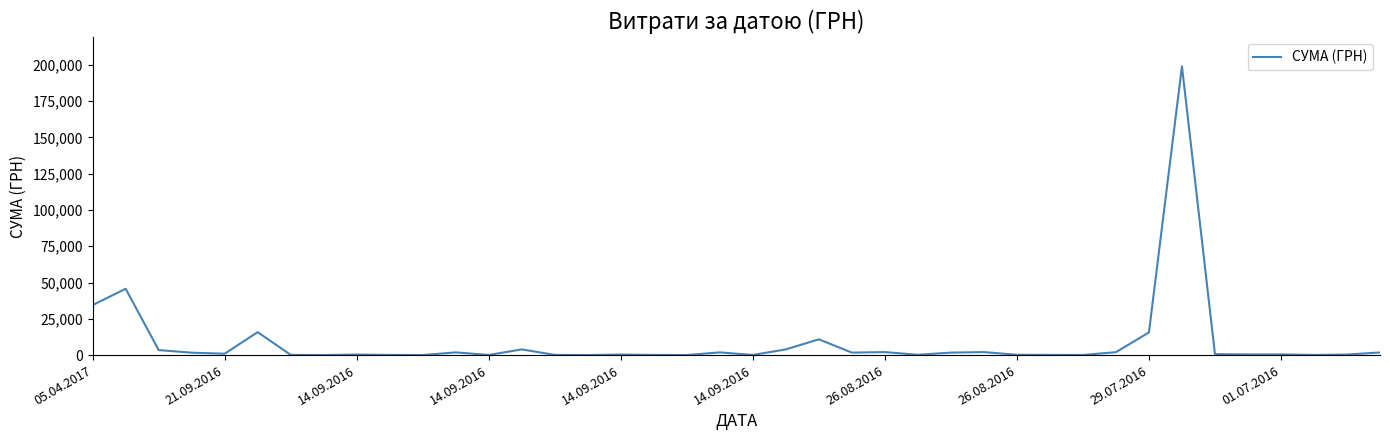

What is the difference between the maximum and minimum values?

198968.4